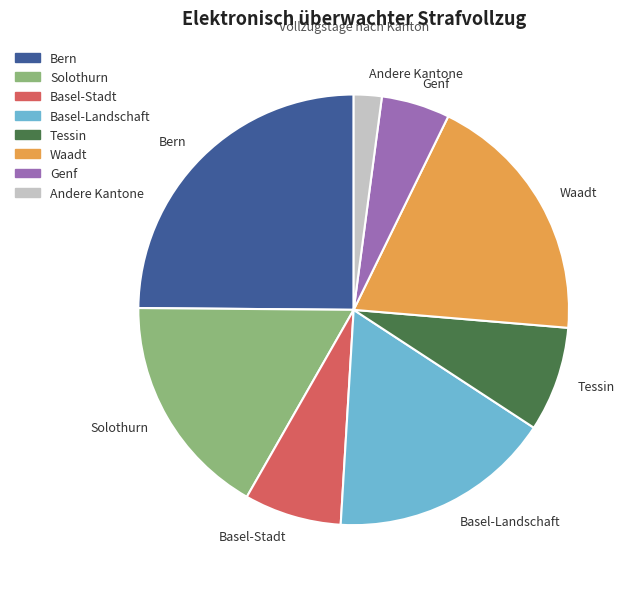

What is the smallest slice in the pie chart?

Andere Kantone